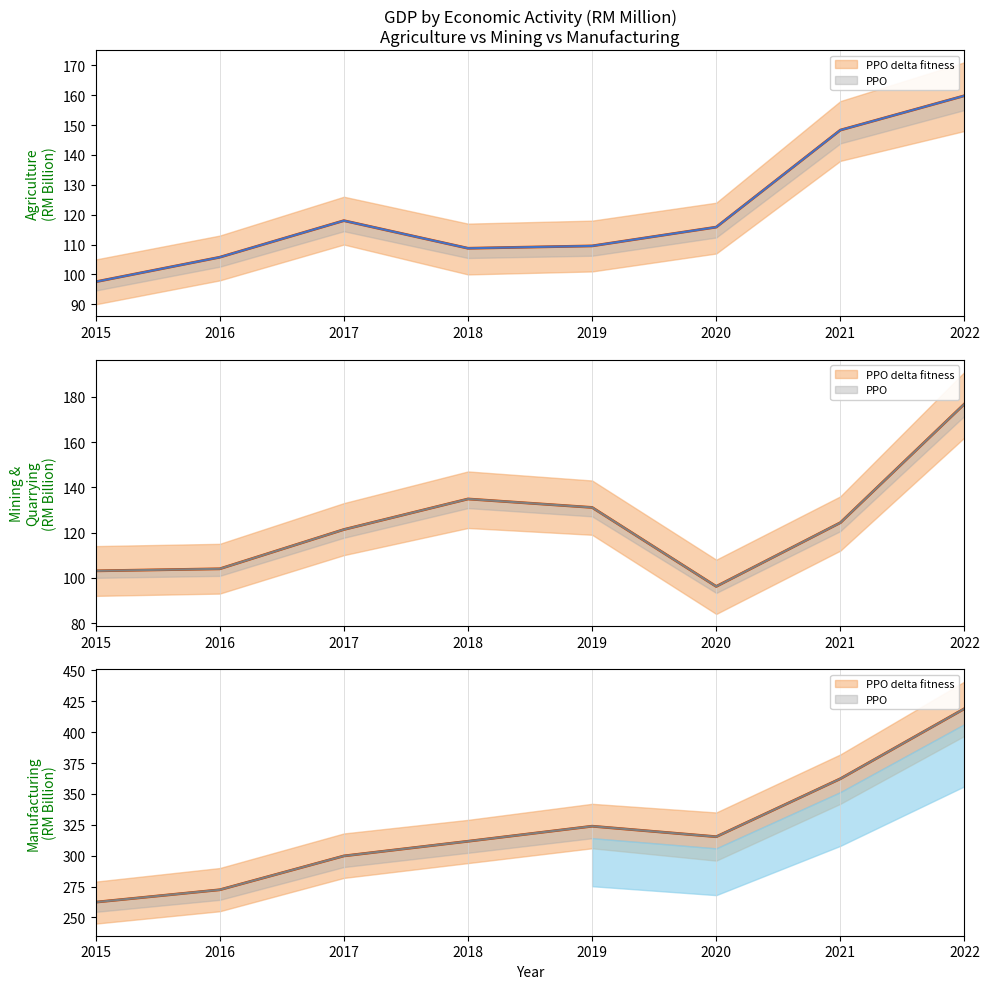

True or false: Mining (PPO) and Manufacturing (PPO delta fitness) cross at least once.

False